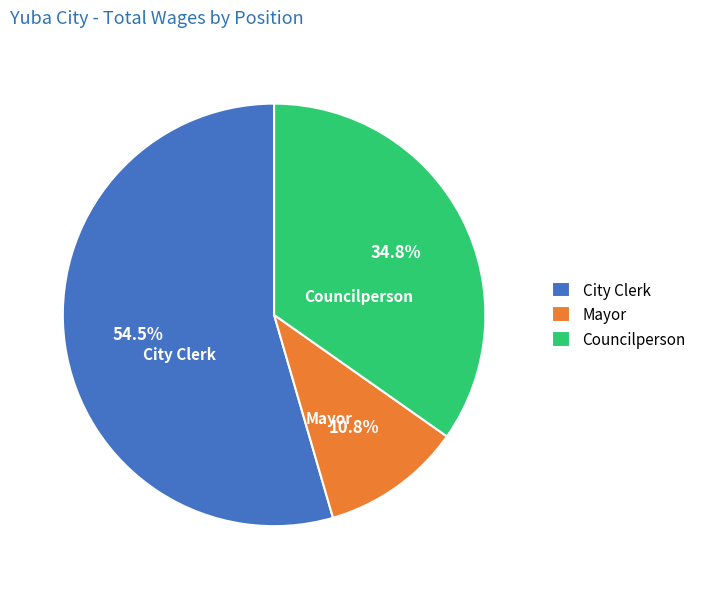

Between Mayor and City Clerk, which is larger?

City Clerk